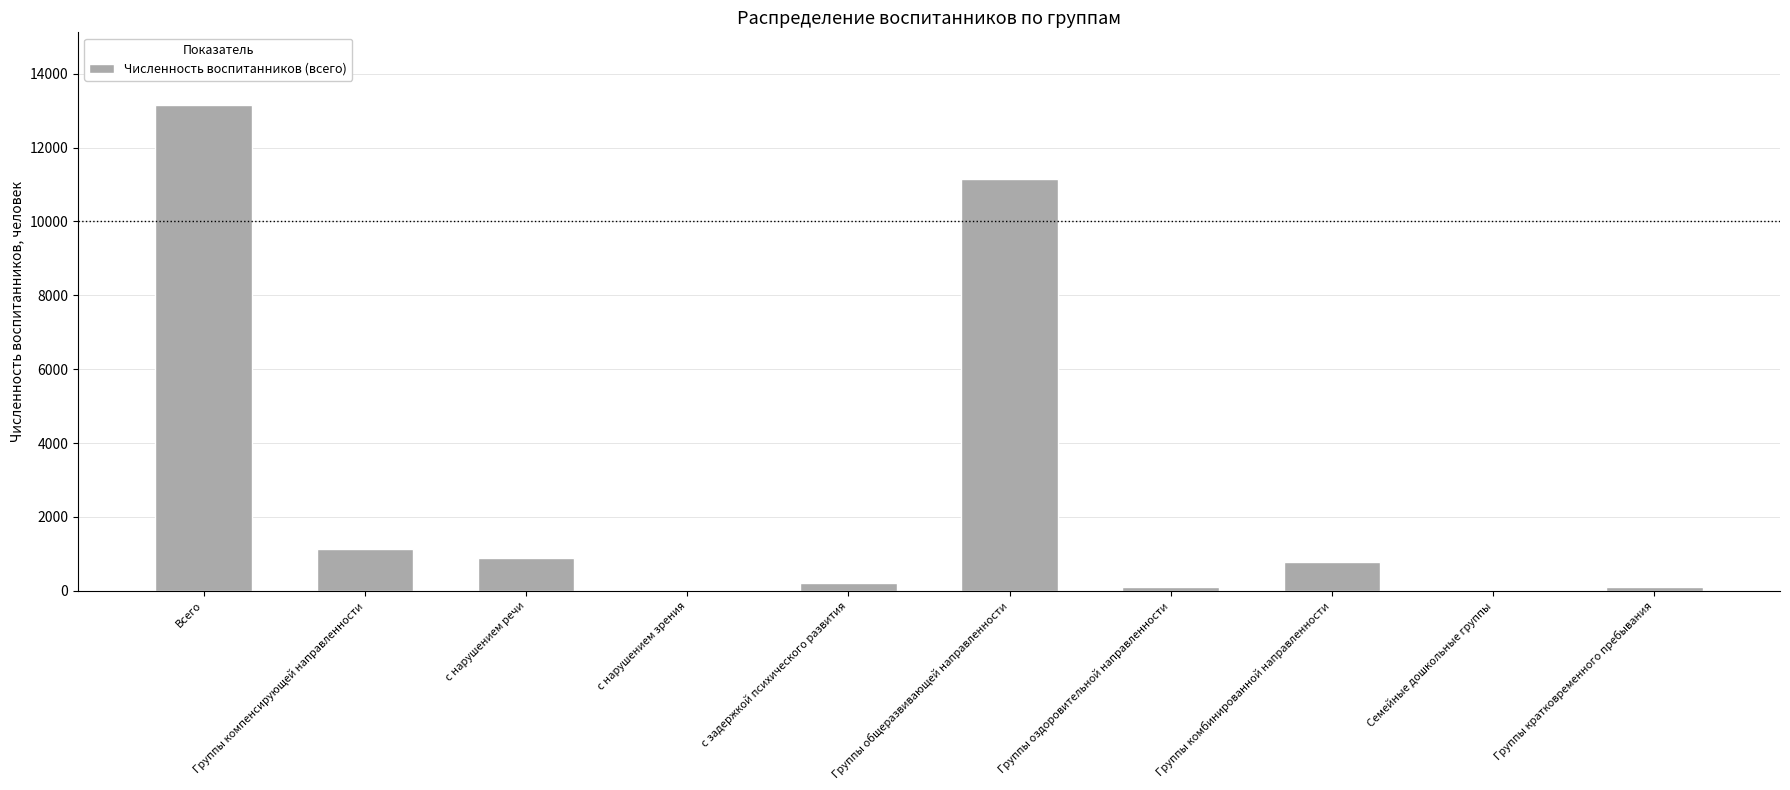

At which label does the data first exceed 766?

Всего